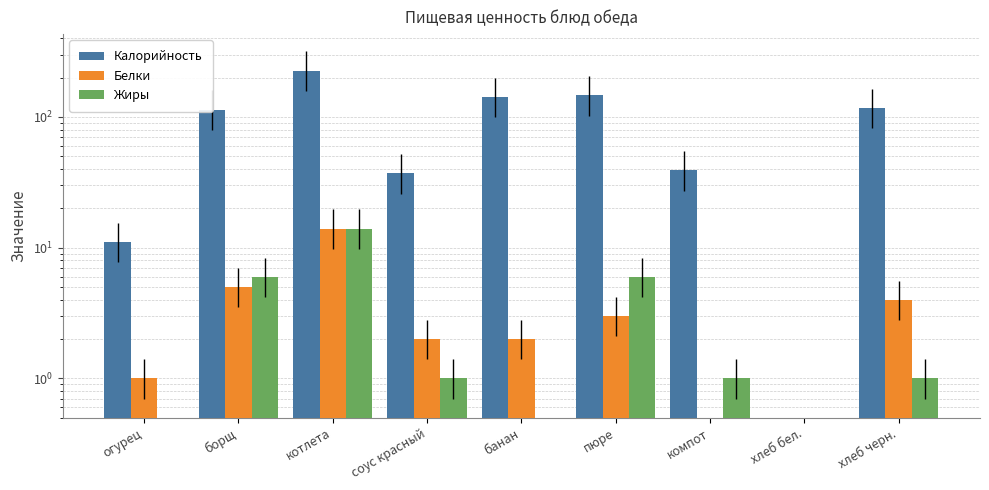

What is the total value across all series at огурец?

12.0